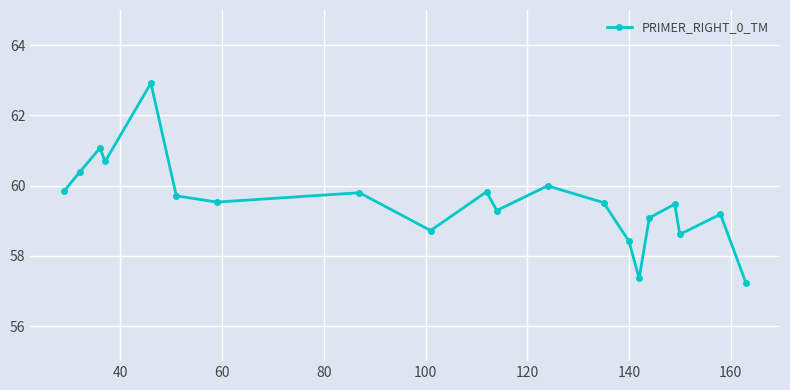

What is the difference between the second highest and minimum values?

3.8